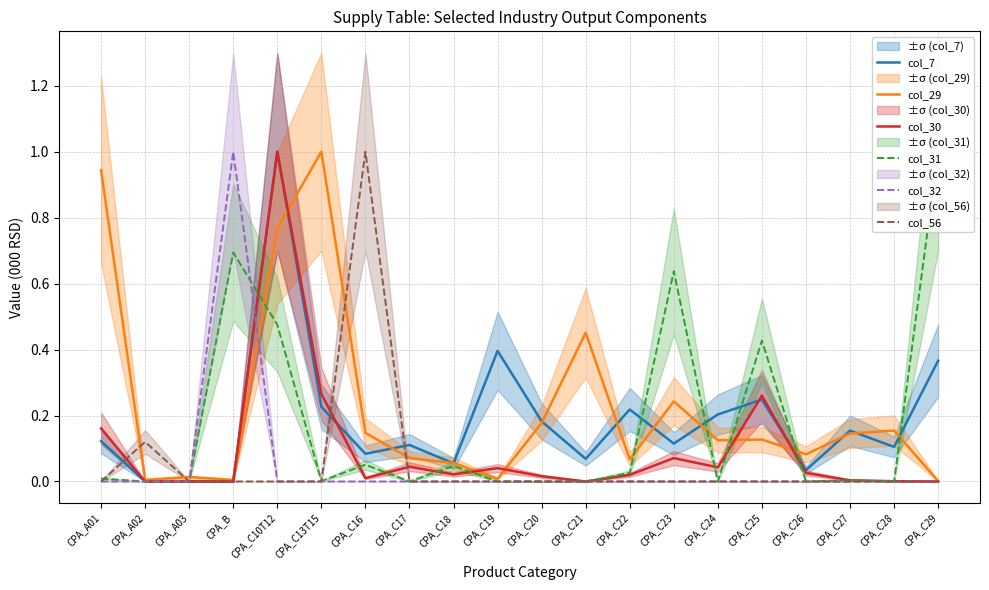

Between which two adjacent categories do col_31 and col_56 first intersect?

CPA_A01 and CPA_A02